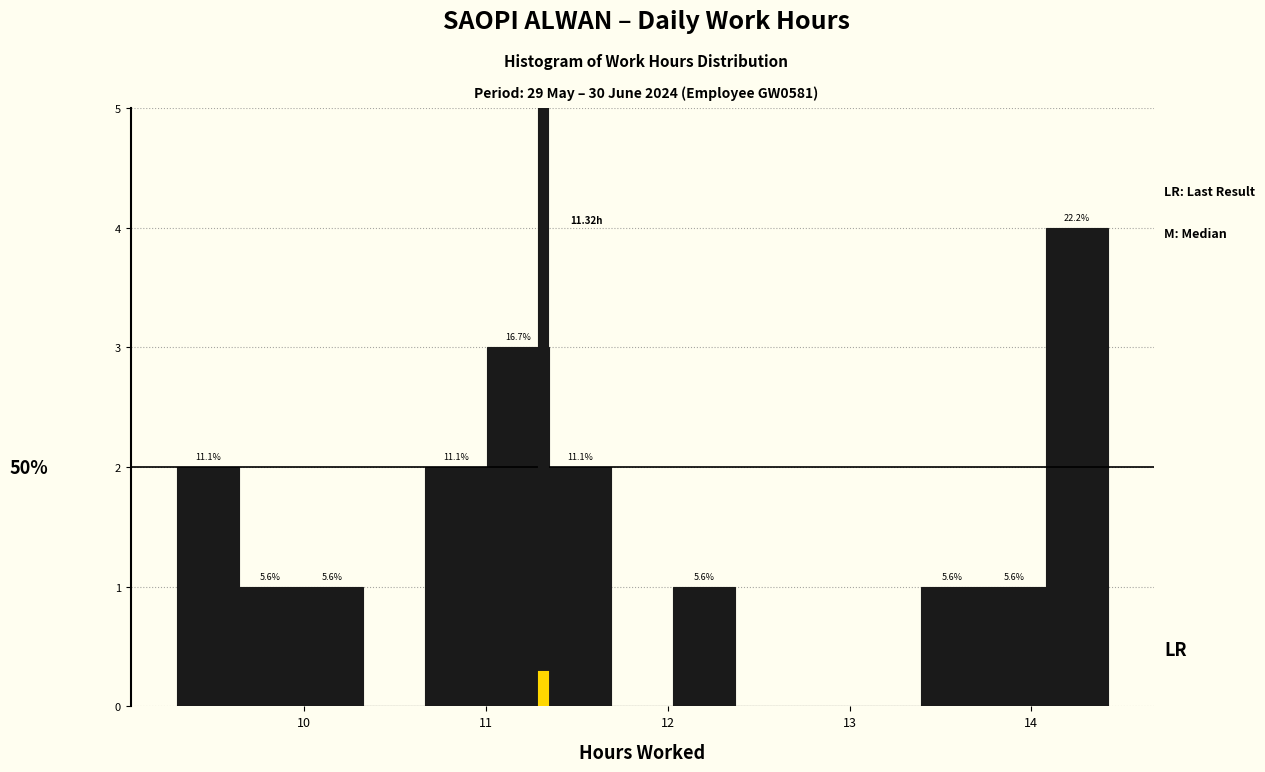

Read against the x-axis, roughly where is the centre of the tallest bar?

14.2